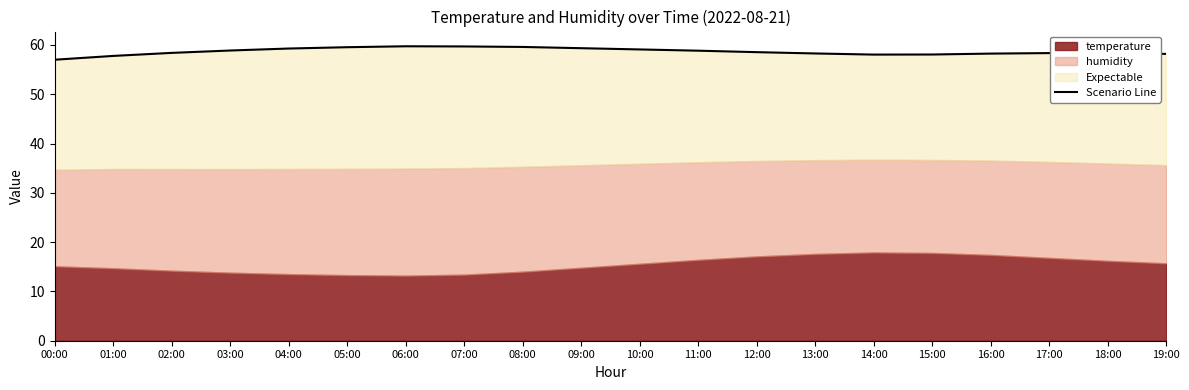

How many values exceed 58?

18